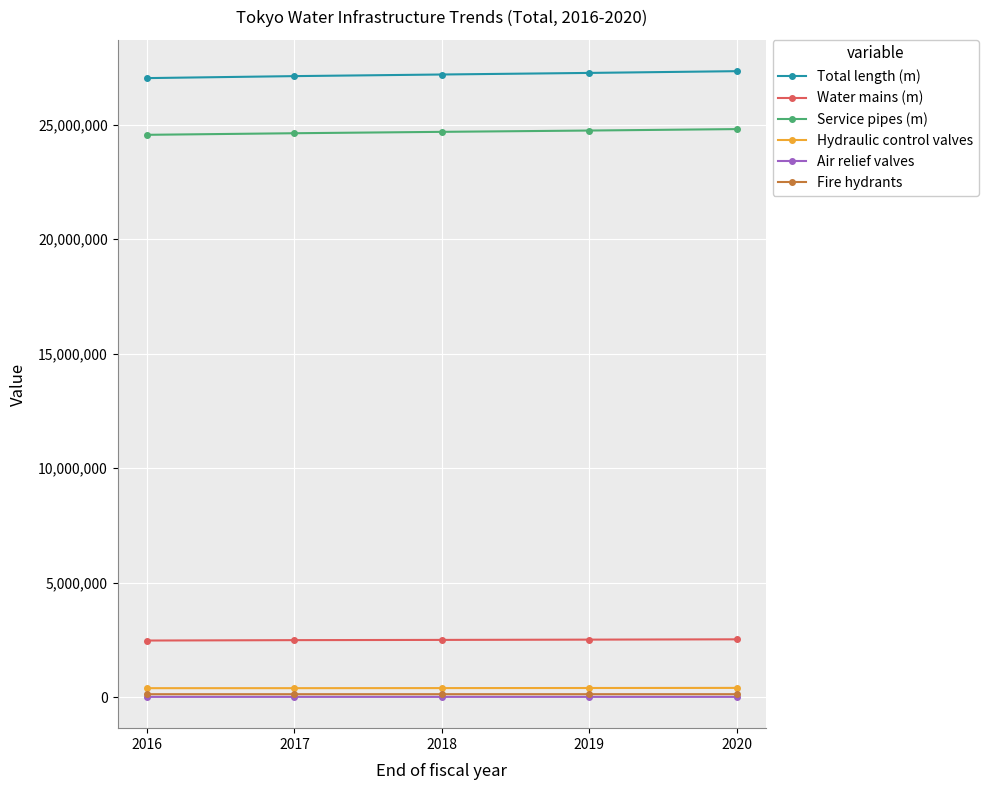

What is the difference between the Air relief valves values at 2018 and 2016?

73